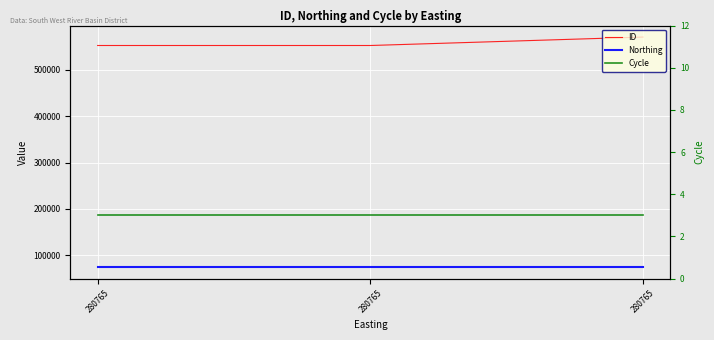

Is this an area chart (filled region under the line)?

No